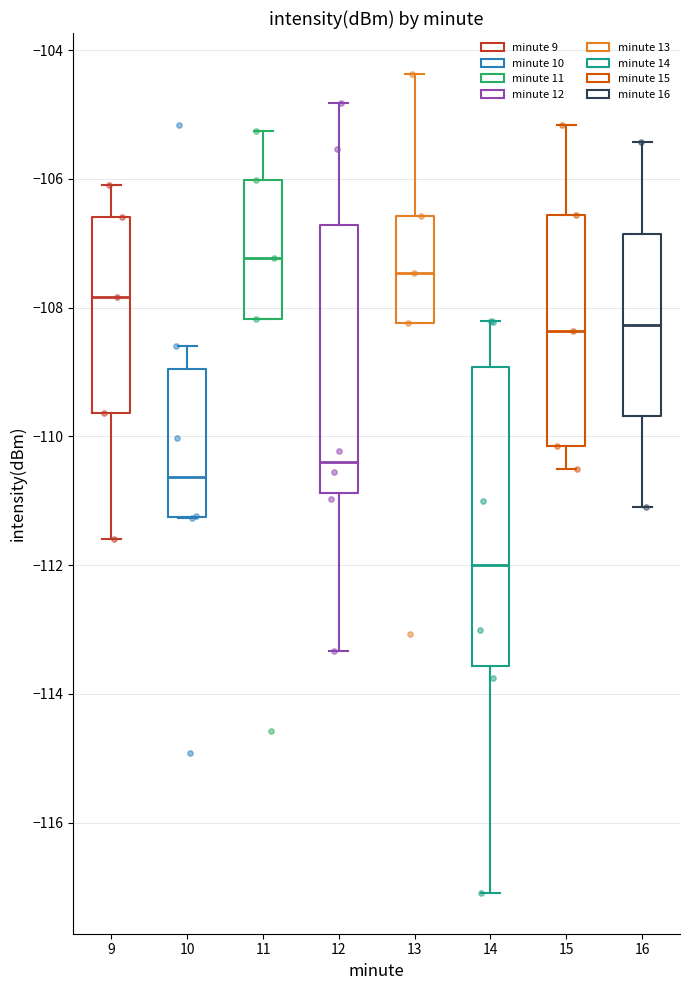

Reading left to right, transcribe this box plot: for each box, give where its median line is, the range the box spans, and where its two whiskers end, as read against the y-axis. The values are not printed on the chart, so give them approximately, as read against the axis.

9: median -107.8, box -109.6 to -106.6, whiskers -111.6 to -106.2
10: median -110.6, box -111.2 to -109.0, whiskers -111.2 to -108.6
11: median -107.2, box -108.2 to -106.0, whiskers -108.2 to -105.2
12: median -110.4, box -110.8 to -106.8, whiskers -113.4 to -104.8
13: median -107.4, box -108.2 to -106.6, whiskers -108.2 to -104.4
14: median -112.0, box -113.6 to -109.0, whiskers -117.0 to -108.2
15: median -108.4, box -110.2 to -106.6, whiskers -110.6 to -105.2
16: median -108.2, box -109.6 to -106.8, whiskers -111.0 to -105.4